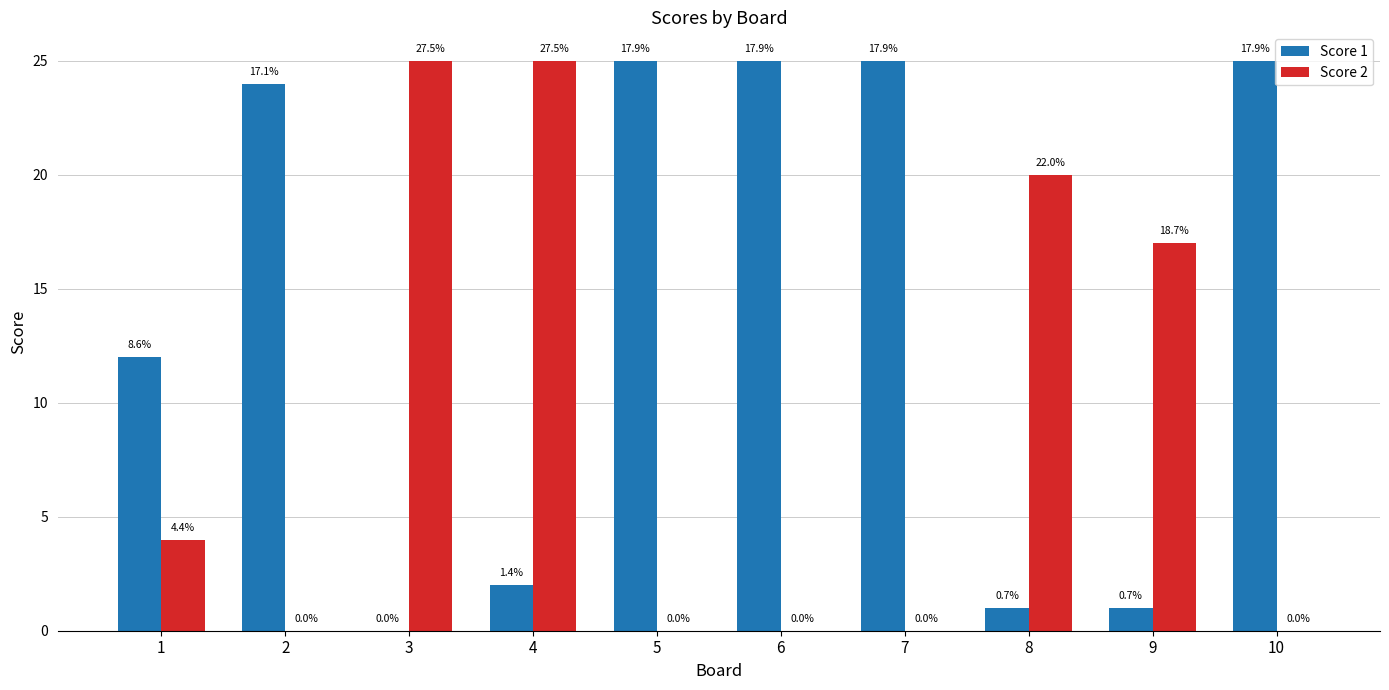

Rank the categories by Score 2 value from lowest to highest.

2, 5, 6, 7, 10, 1, 9, 8, 3, 4